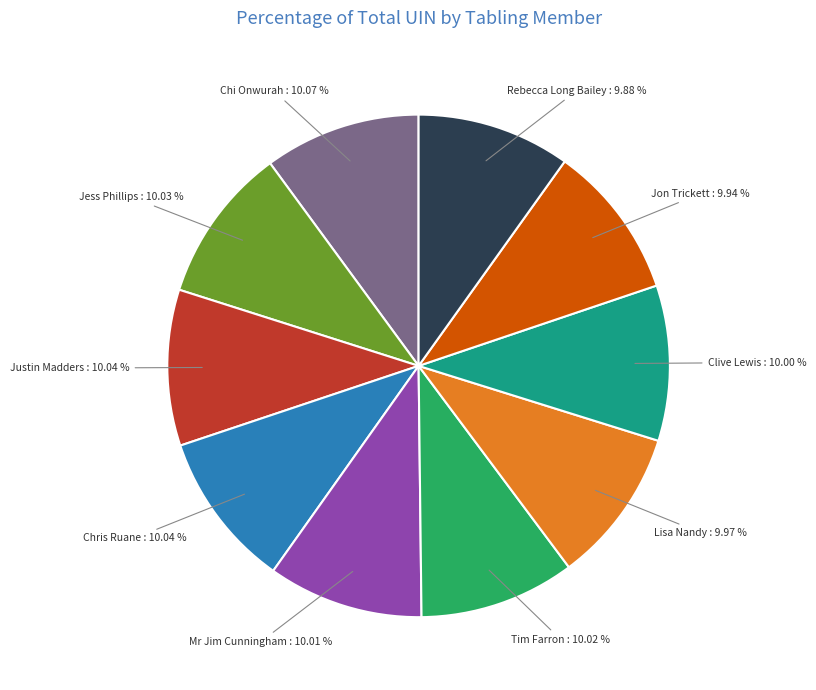

Is there a majority slice in this chart?

No